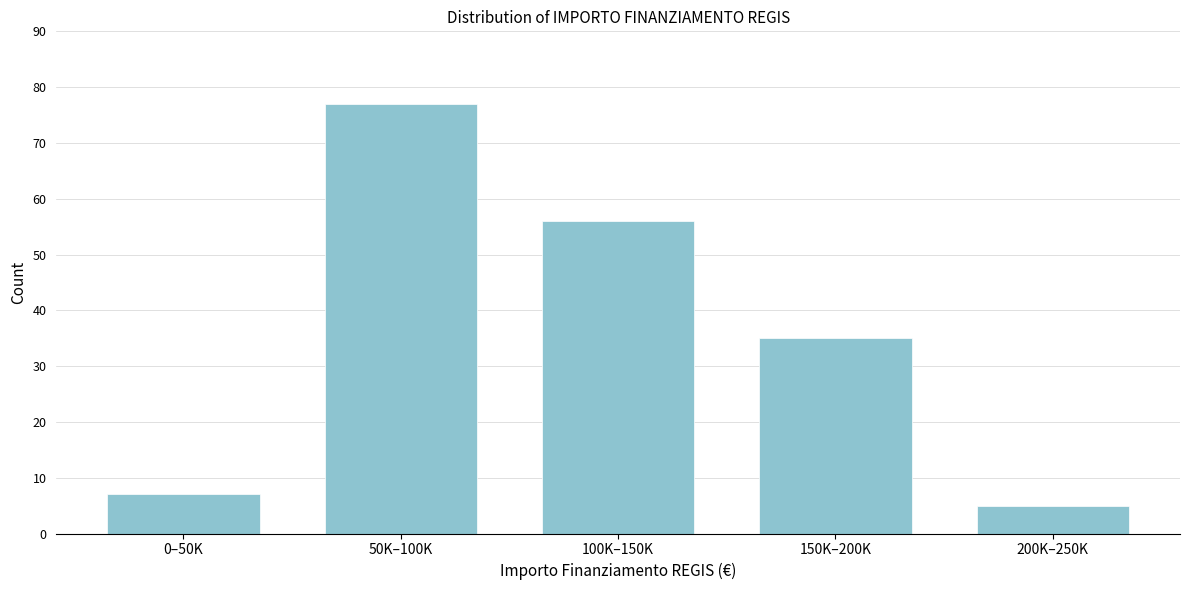

Reading left to right, transcribe all the data shown in this chart.

0–50K=7	50K–100K=77	100K–150K=56	150K–200K=35	200K–250K=5